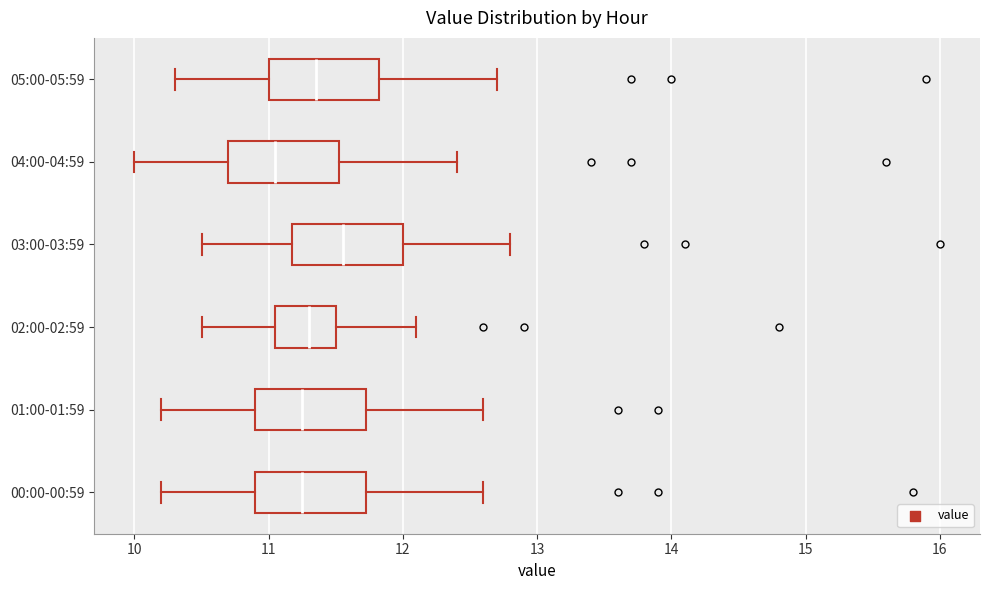

Where does the right whisker of the box for 00:00-00:59 end on the x-axis? The values are not printed on the chart, so give them approximately, as read against the axis.

12.6